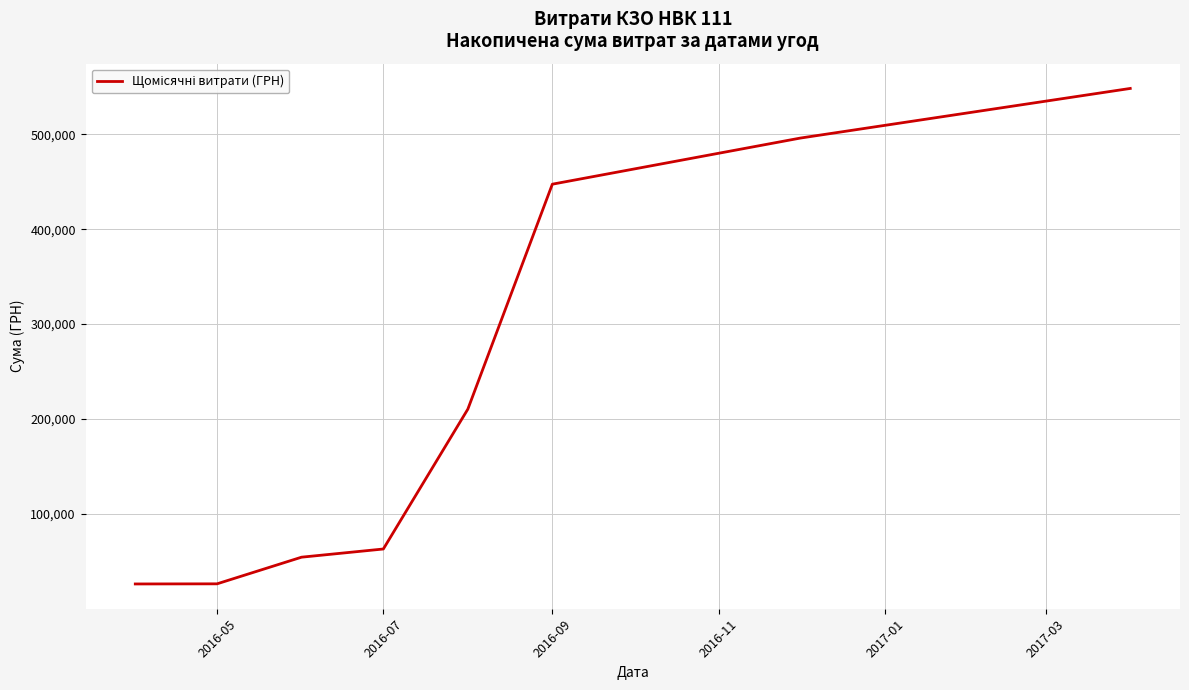

What is the difference between the maximum and second lowest values?

521870.3